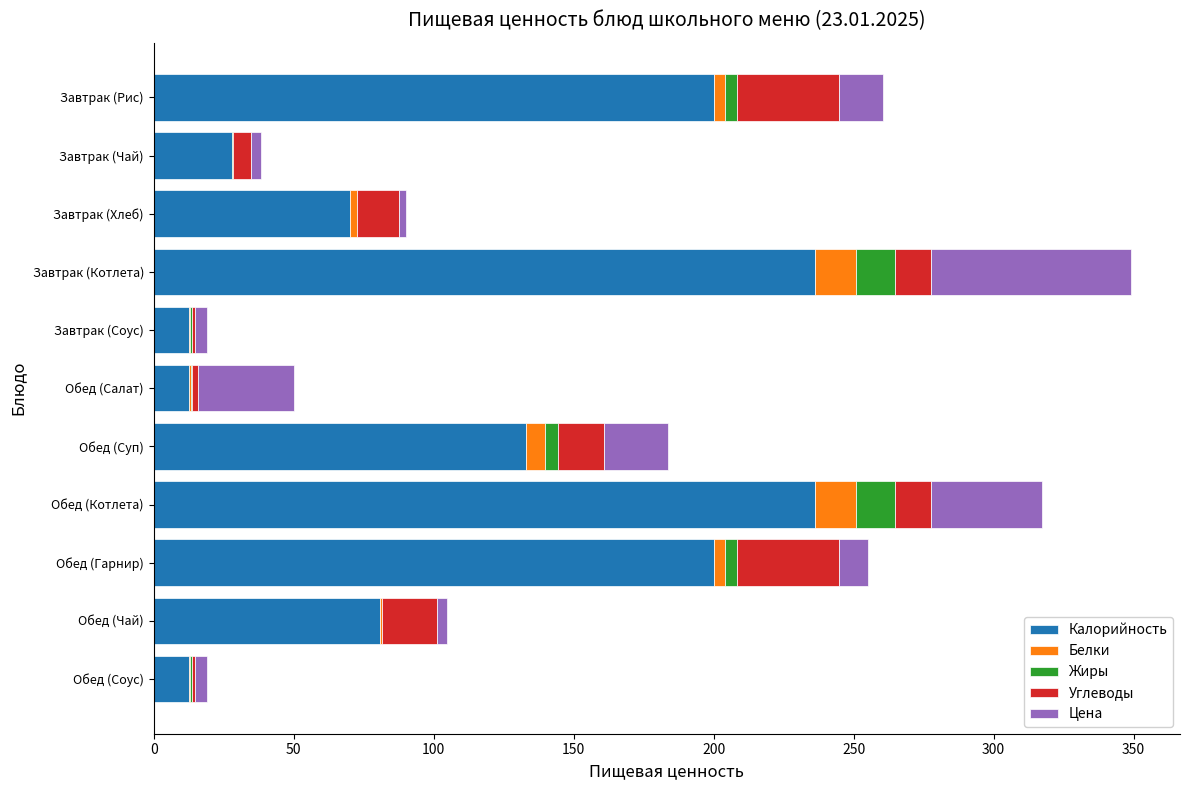

What are all the series names shown in the legend?

Калорийность, Белки, Жиры, Углеводы, Цена